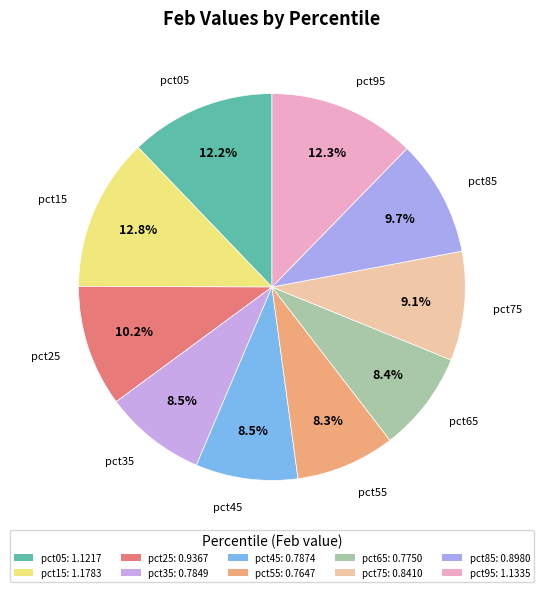

What is the largest slice in the pie chart?

pct15